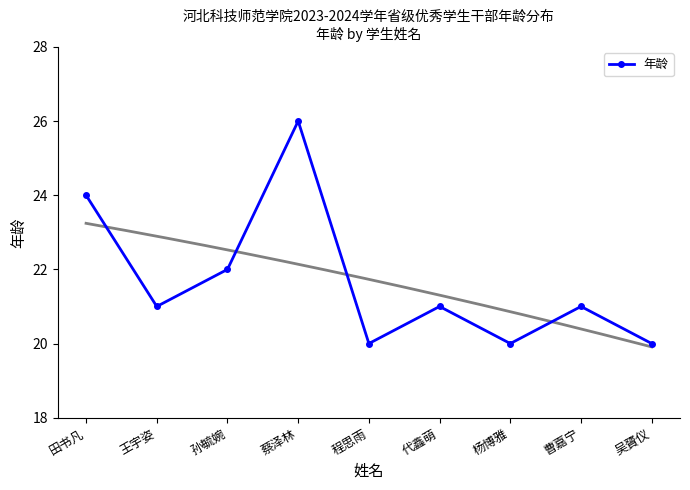

Which label corresponds to the largest value in the chart?

蔡泽林